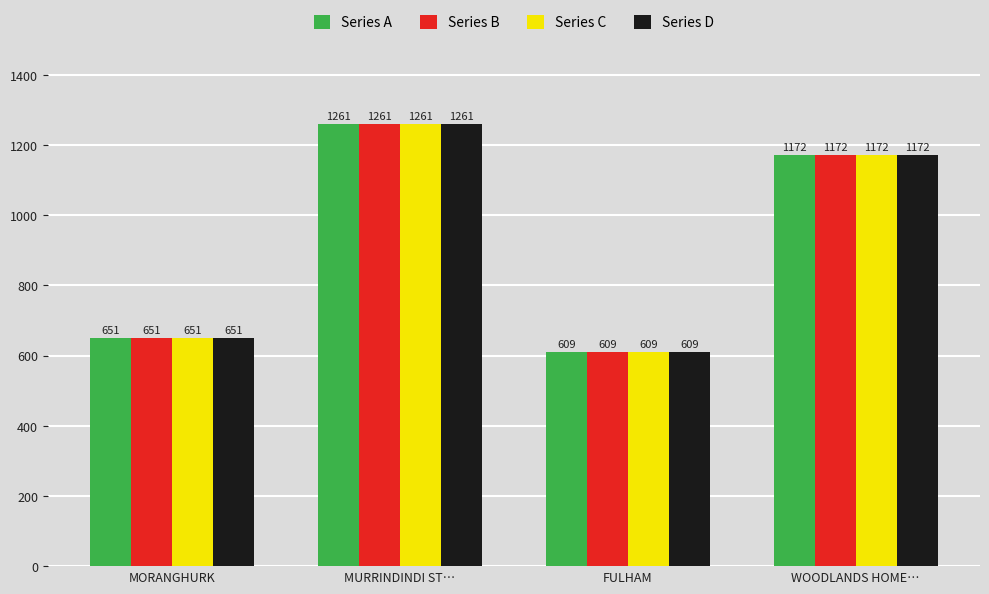

At how many categories does at least one series exceed 989?

2